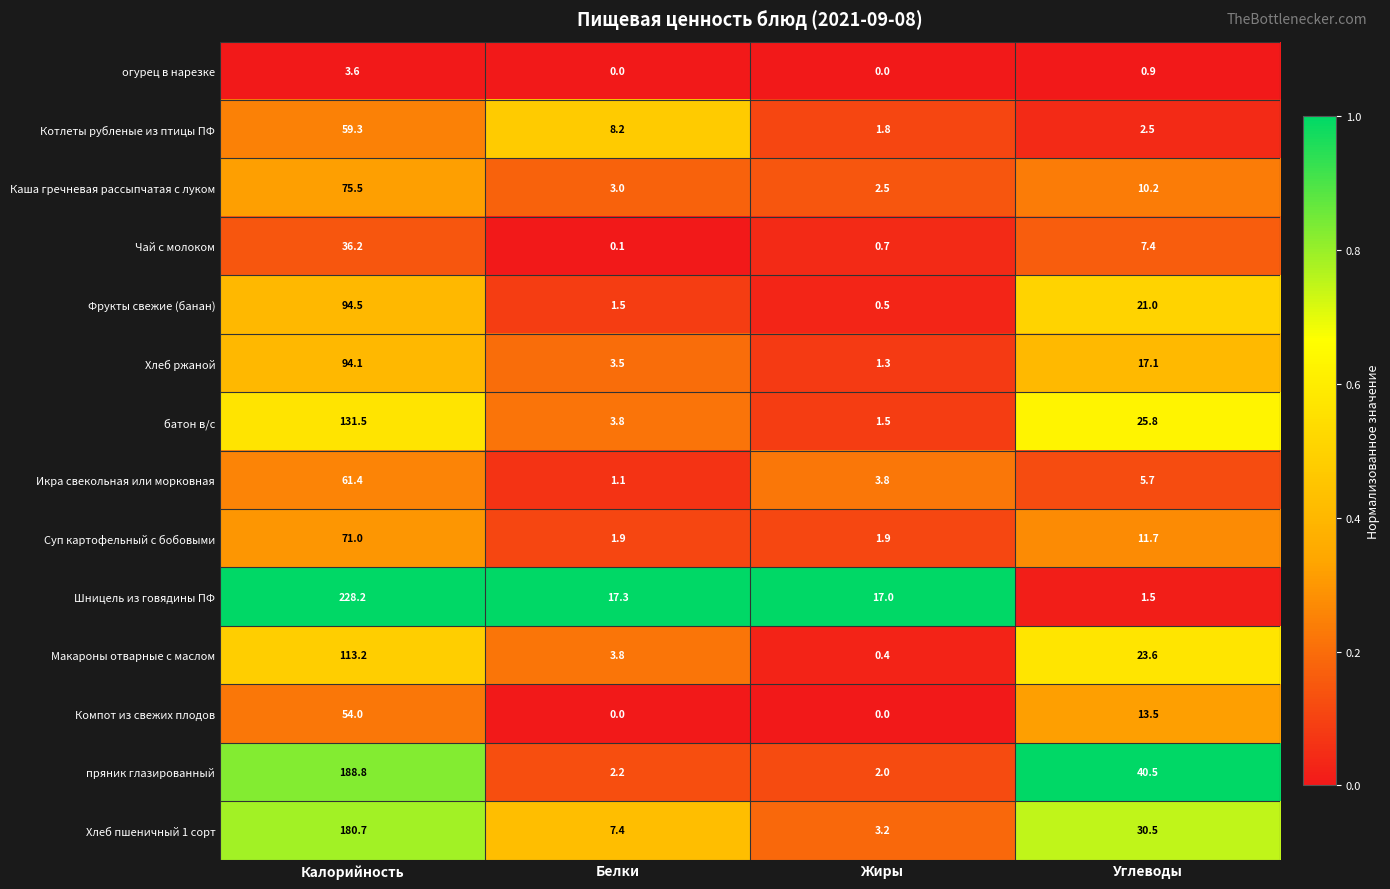

The value of Шницель из говядины ПФ at Белки is 3.5. True or false?

False